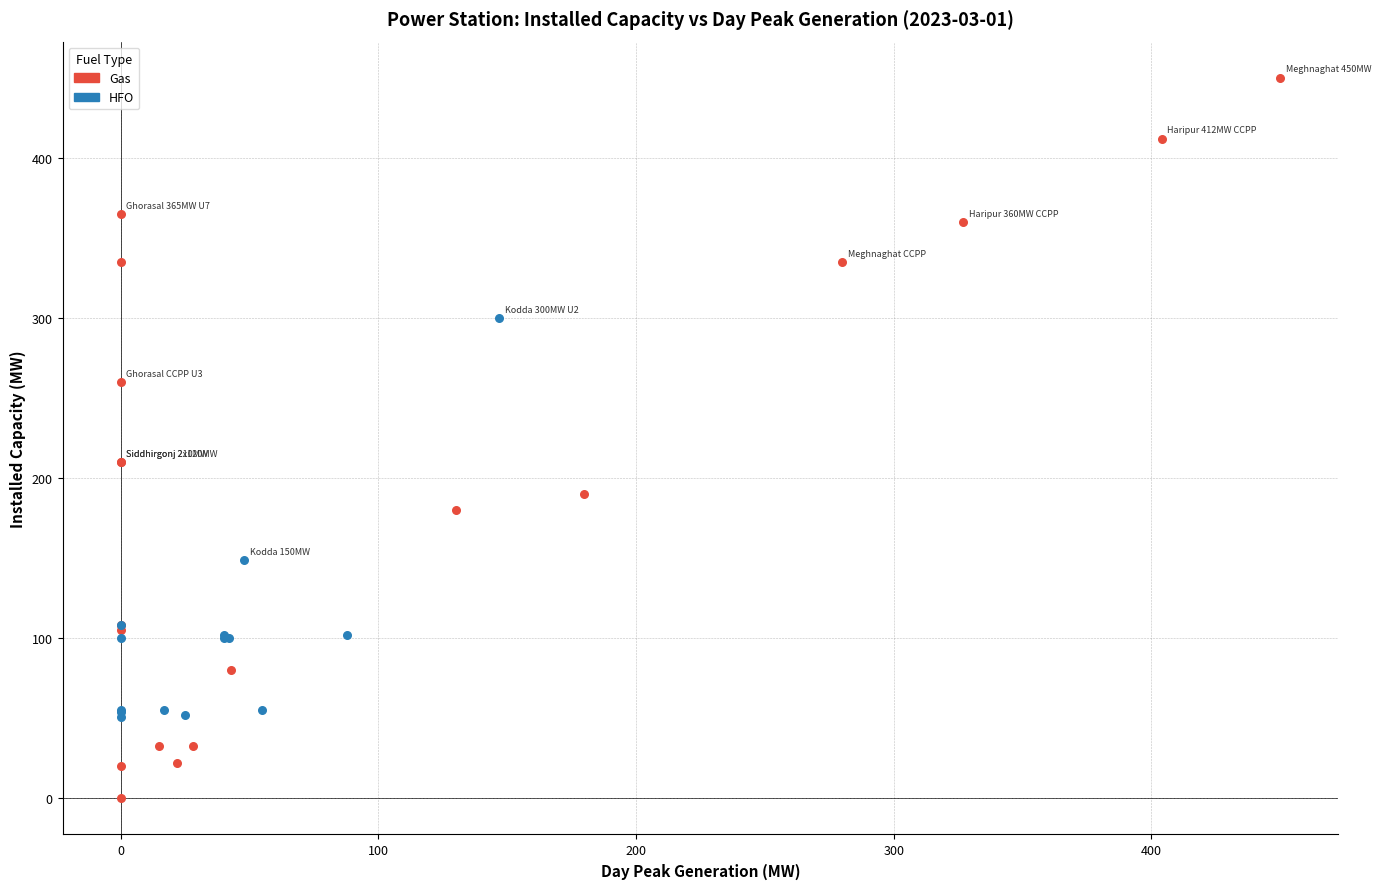

Which series reaches the maximum Y coordinate?

Gas